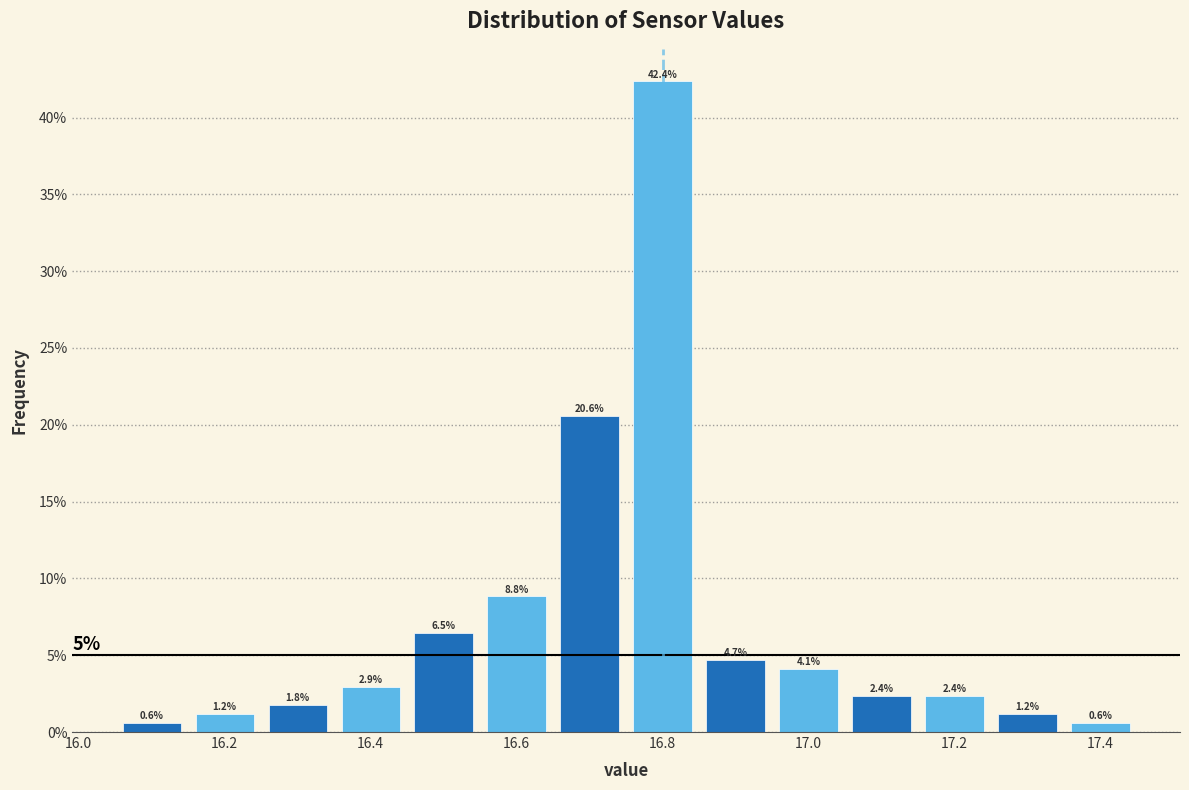

Reading left to right, transcribe this chart: for each bar, give the range it covers on the x-axis and its height. The bar edges are not printed on the chart, so give them approximately, as read against the axis.

16.05 to 16.15: 0.6
16.15 to 16.25: 1.2
16.25 to 16.35: 1.8
16.35 to 16.45: 2.9
16.45 to 16.55: 6.5
16.55 to 16.65: 8.8
16.65 to 16.75: 20.6
16.75 to 16.85: 42.4
16.85 to 16.95: 4.7
16.95 to 17.05: 4.1
17.05 to 17.15: 2.4
17.15 to 17.25: 2.4
17.25 to 17.35: 1.2
17.35 to 17.45: 0.6